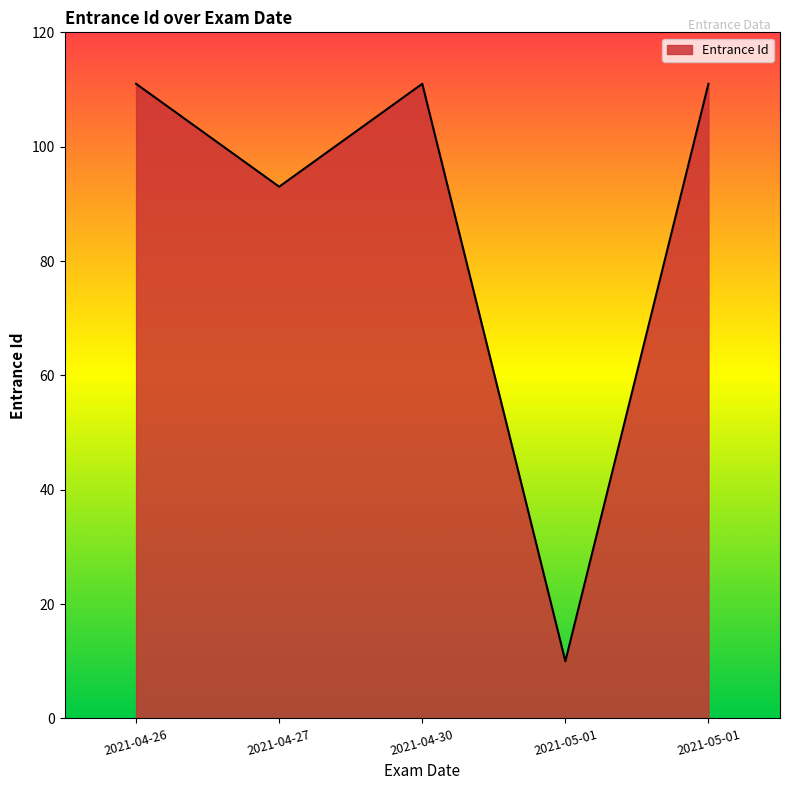

List the labels in order of value, largest first.

2021-4-26, 2021-4-30, 2021-5-1, 2021-4-27, 2021-5-1